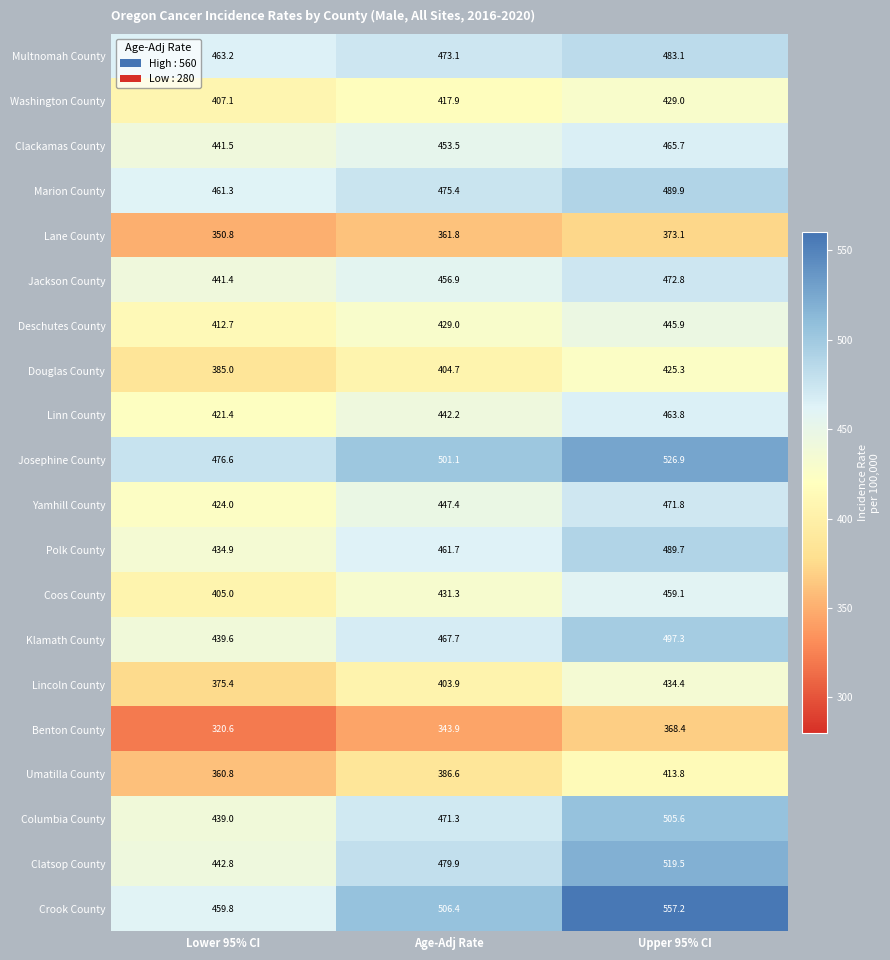

How many series are shown in this chart?

20